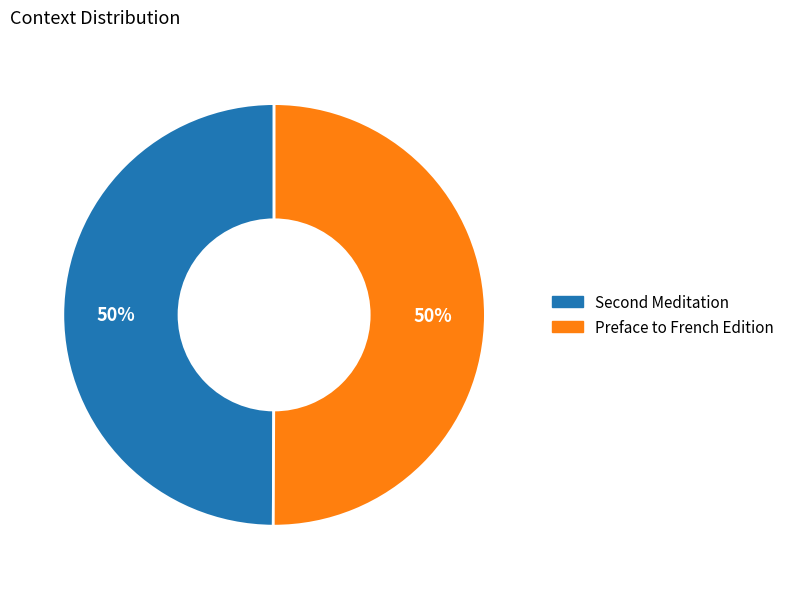

True or false: Preface to French Edition accounts for 50% of the total.

True